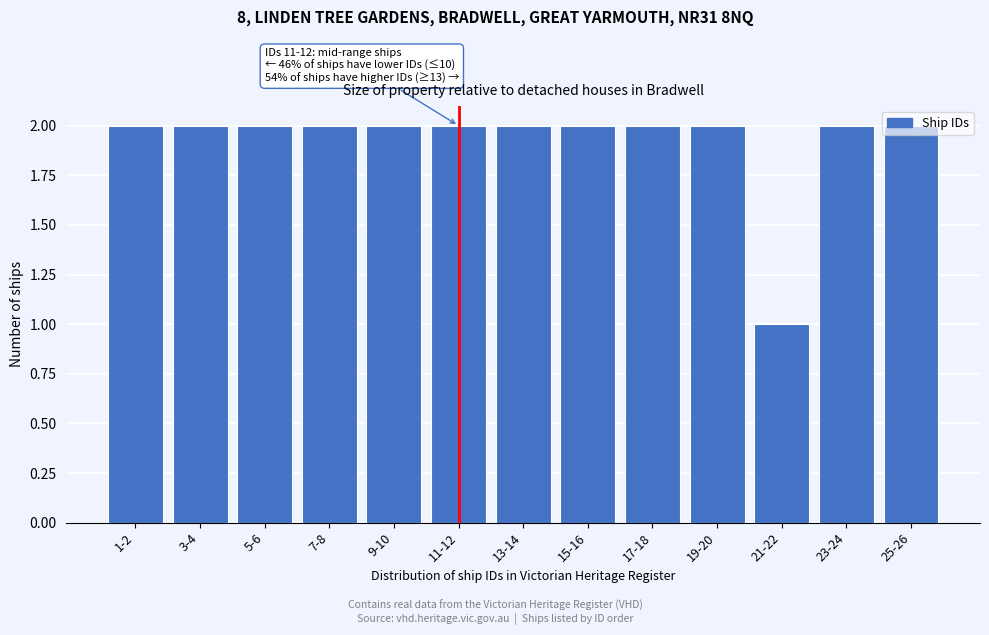

What is the sum of all values?

25